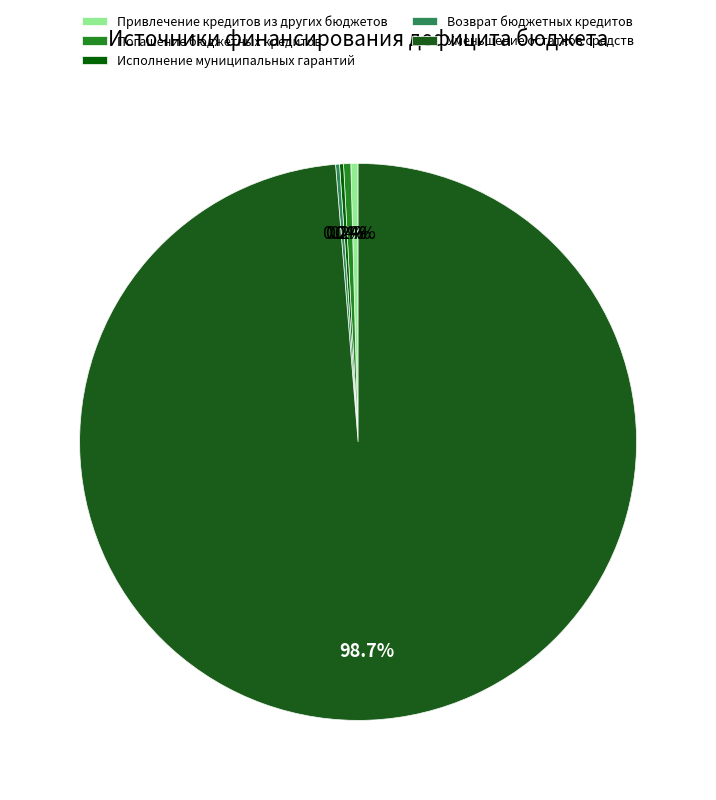

Is there a majority slice in this chart?

Yes